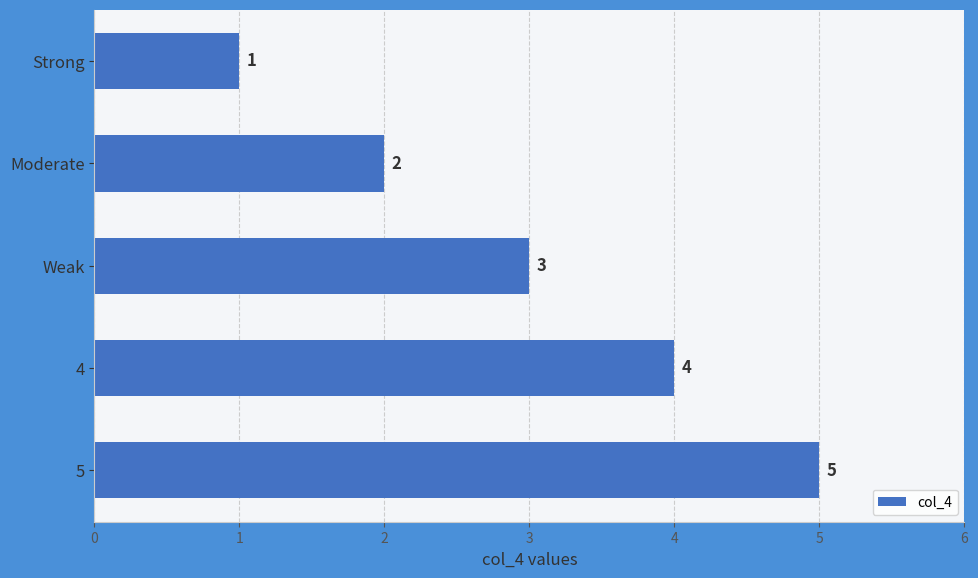

How many bars are there in total?

5